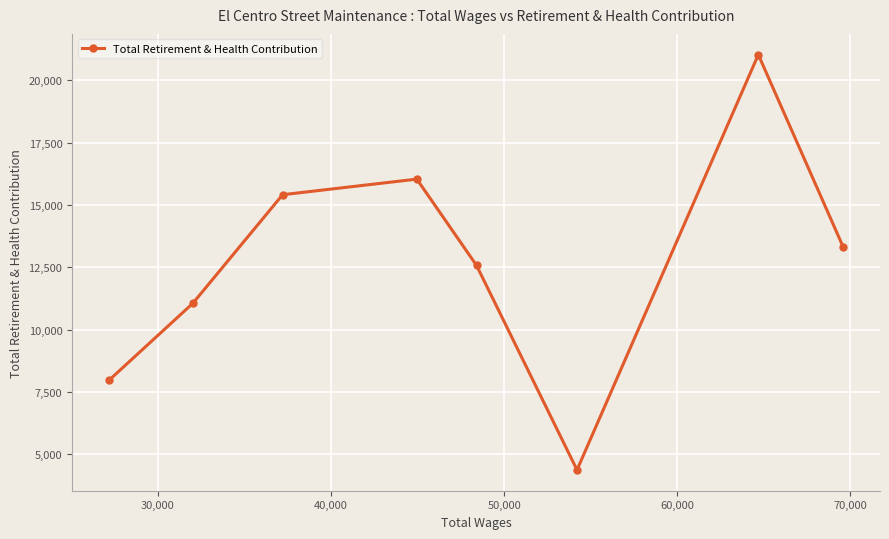

What is the value of the 5th point from the left?

12579